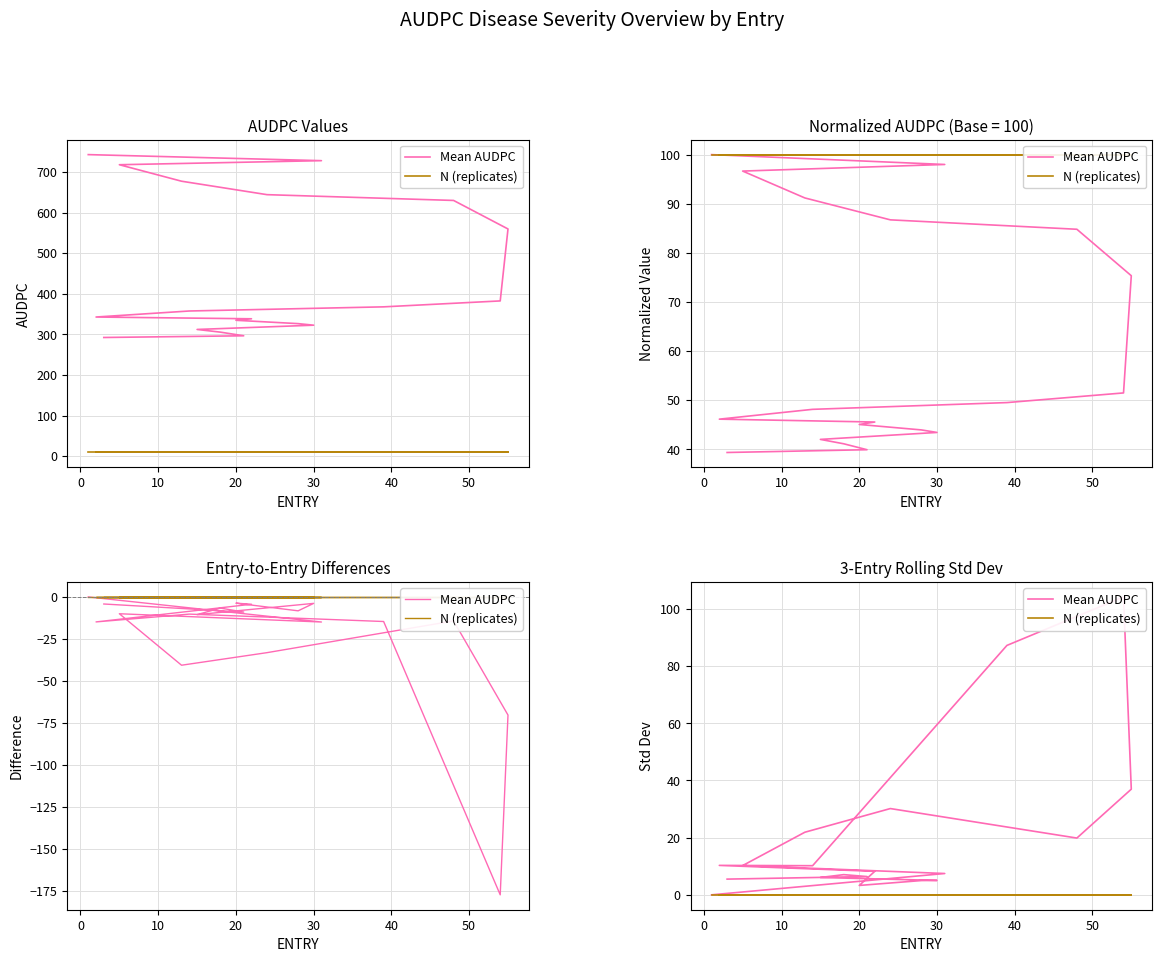

Reading left to right, transcribe all the data shown in this chart.

Mean AUDPC: 0.0	7.5	10.2	21.9	30.2	19.8	36.9	104.1	87.2	10.2	10.3	8.2	3.3	5.0	5.0	6.1	7.1	6.4	5.5
N (replicates): 0.0	0.0	0.0	0.0	0.0	0.0	0.0	0.0	0.0	0.0	0.0	0.0	0.0	0.0	0.0	0.0	0.0	0.0	0.0